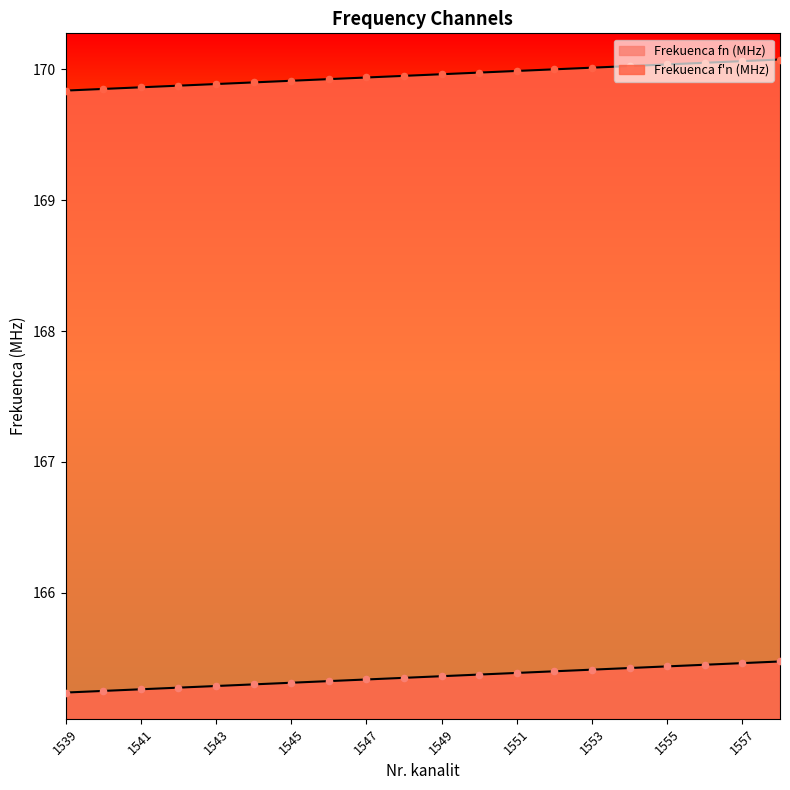

What are all the series names shown in the legend?

Frekuenca fn (MHz), Frekuenca f'n (MHz)